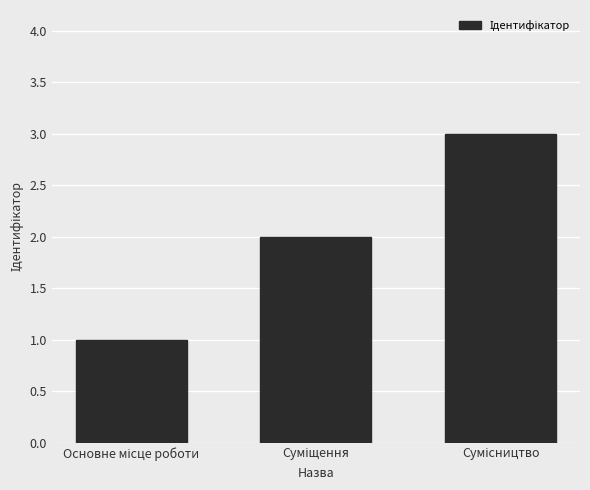

What is the sum of all values?

6